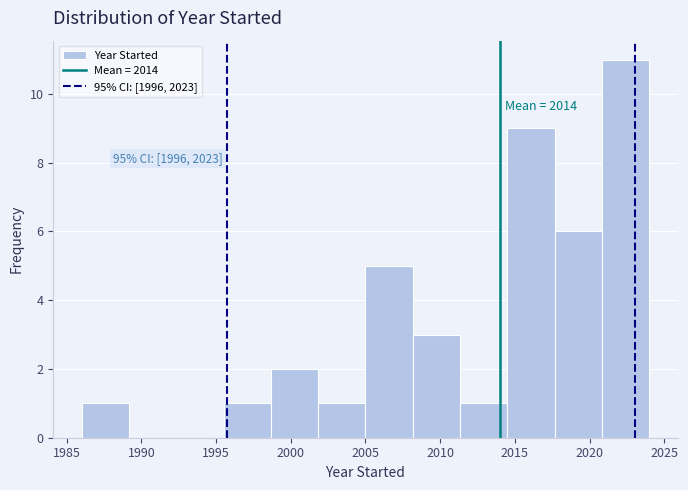

Over which range of the x-axis is the bar tallest?

2021.0 to 2024.0